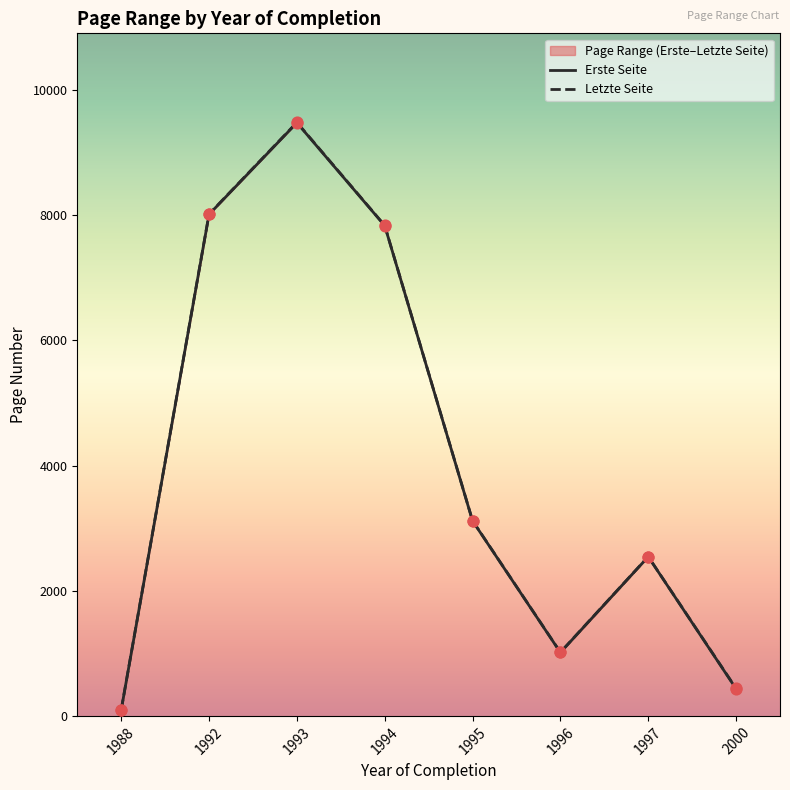

What are all the series names shown in the legend?

Erste Seite, Letzte Seite